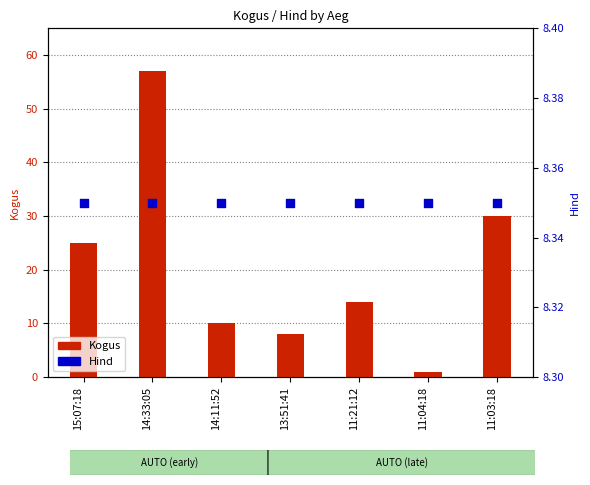

Is the value of Kogus at 11:04:18 greater than the value of Hind at 11:03:18?

No